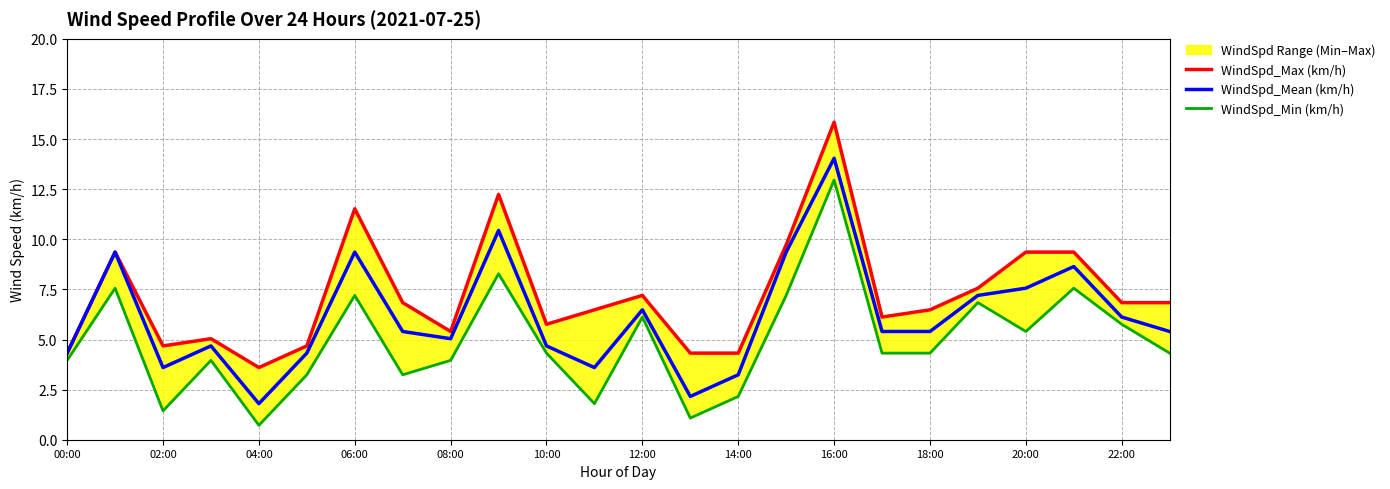

Is it true that WindSpd_Mean (km/h) equals 6.1 at 22:00?

True